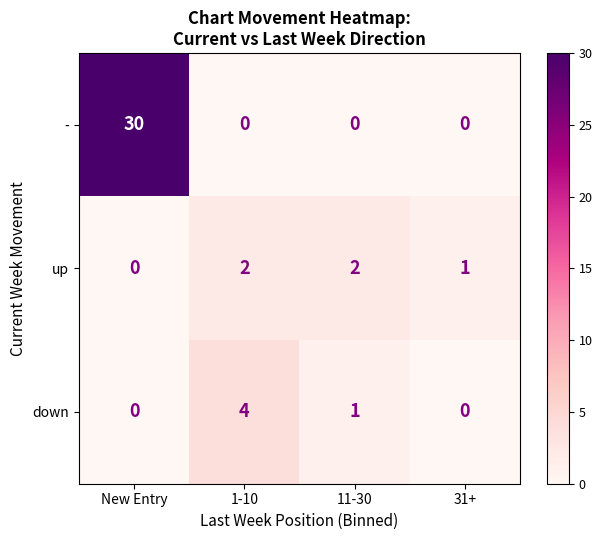

Reading left to right, transcribe all the data shown in this chart.

-: 30	0	0	0
up: 0	2	2	1
down: 0	4	1	0